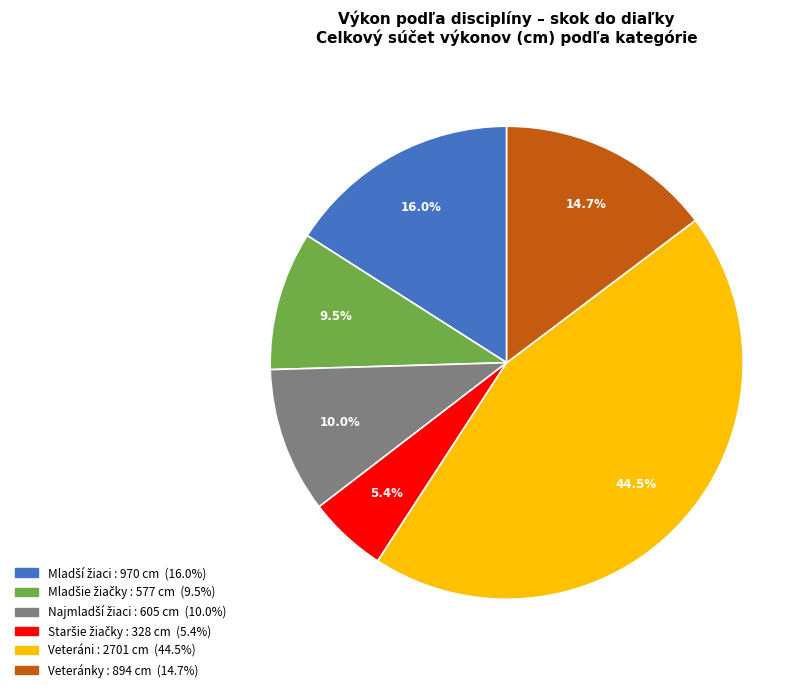

Does any single category account for the majority?

No